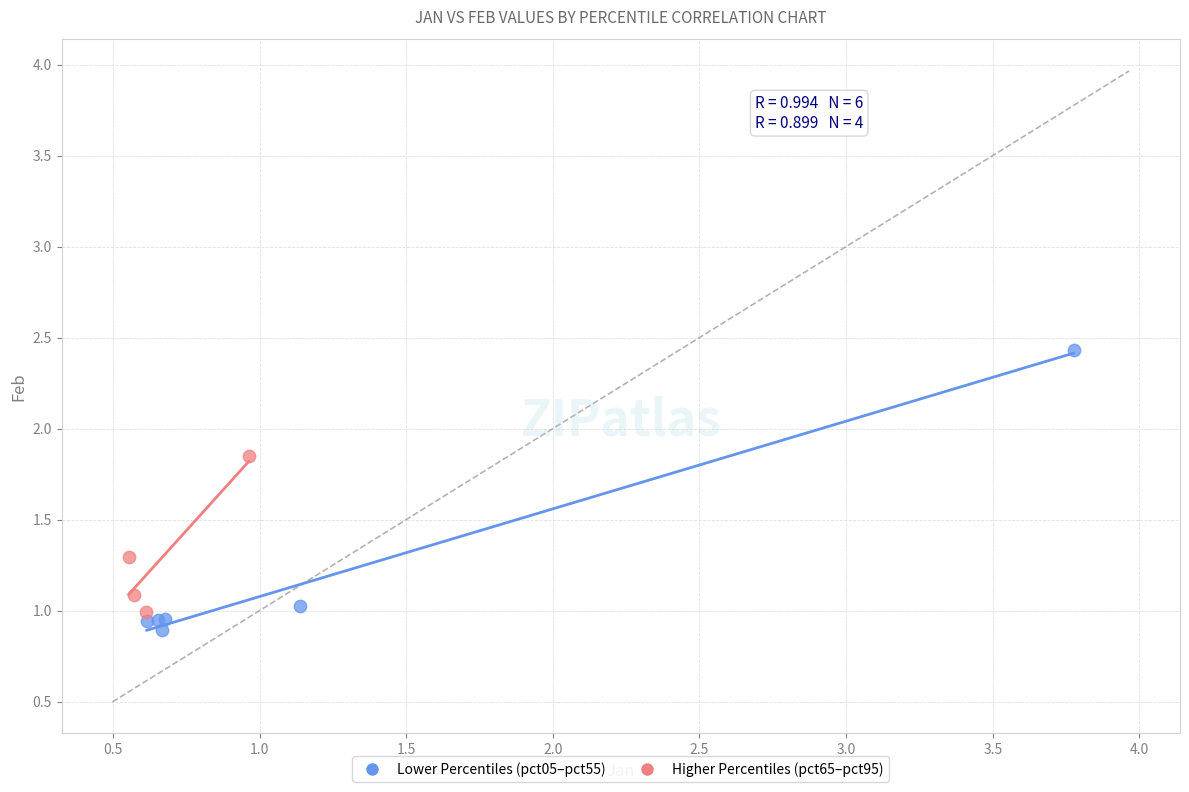

Which series has the widest spread of Y values?

Lower Percentiles (pct05–pct55)